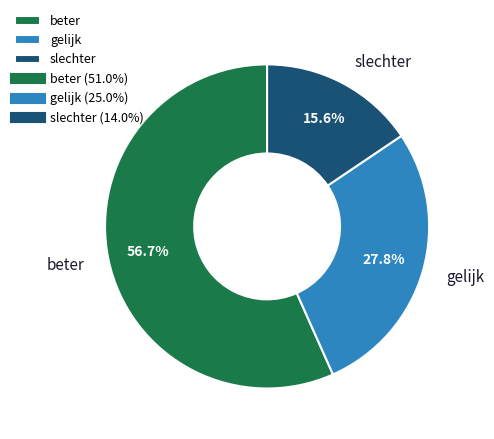

Is there a majority slice in this chart?

Yes